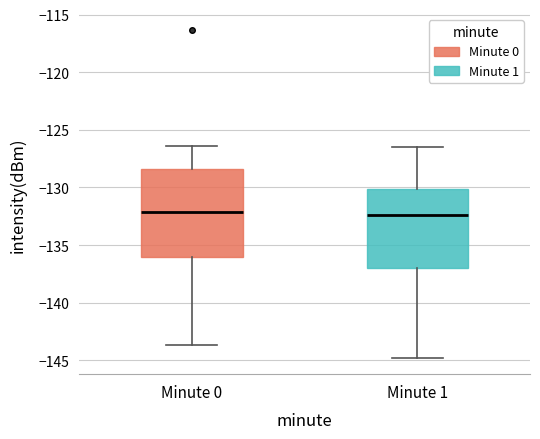

Which box is the tallest, from its lower edge to its upper edge?

Minute 0